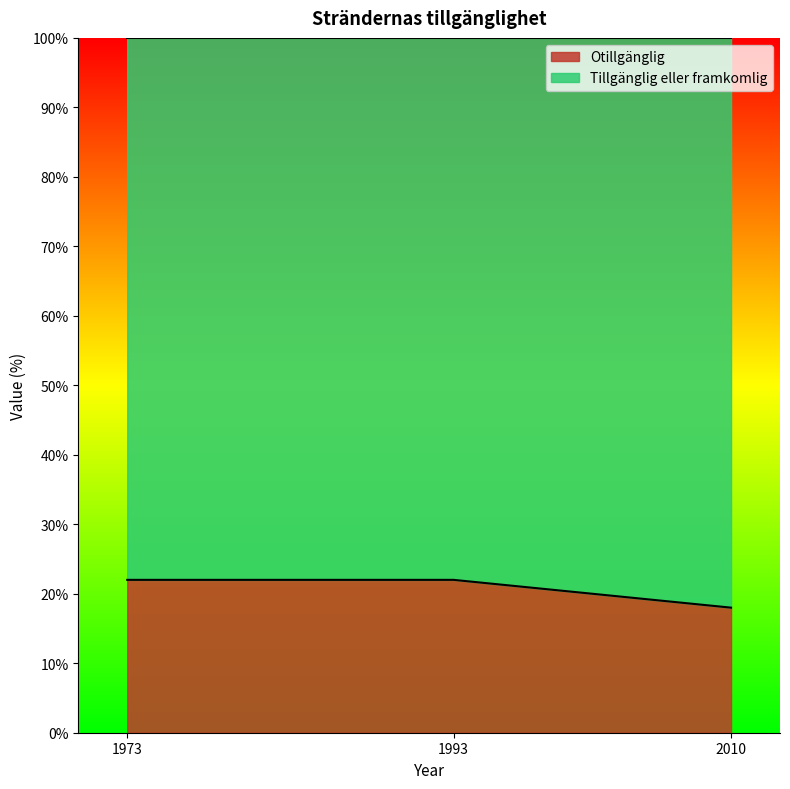

Which category has the lowest value across all series?

2010